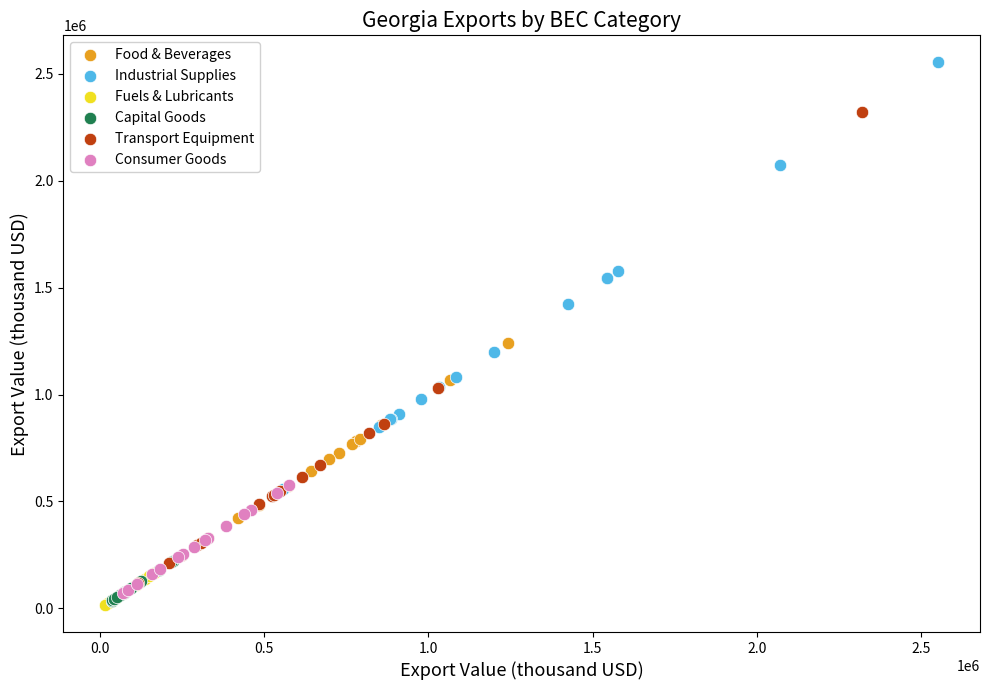

Which series has the largest Y range (max minus min)?

Transport Equipment